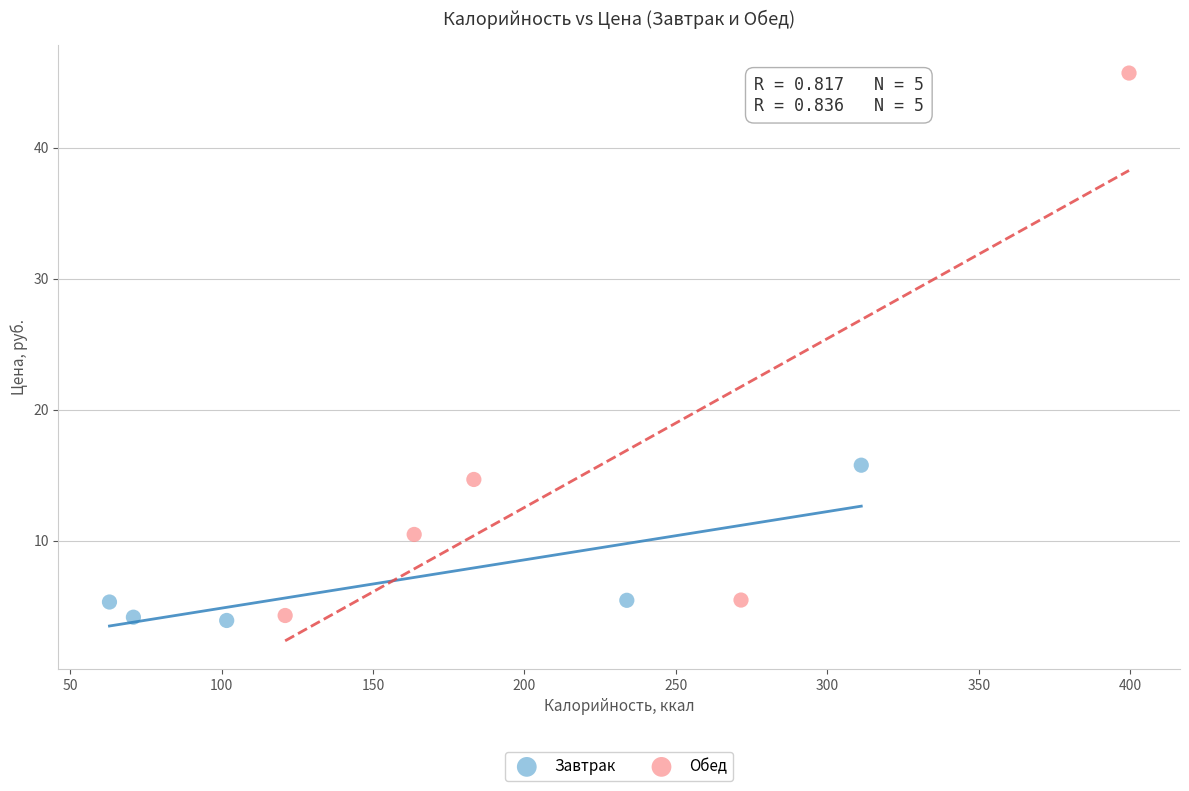

Which series reaches the maximum Y coordinate?

Обед